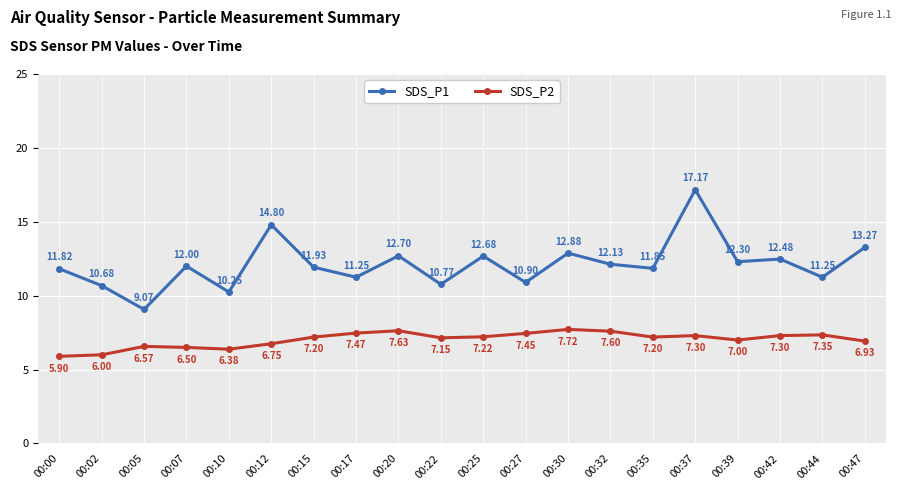

True or false: SDS_P1 and SDS_P2 cross at least once.

False